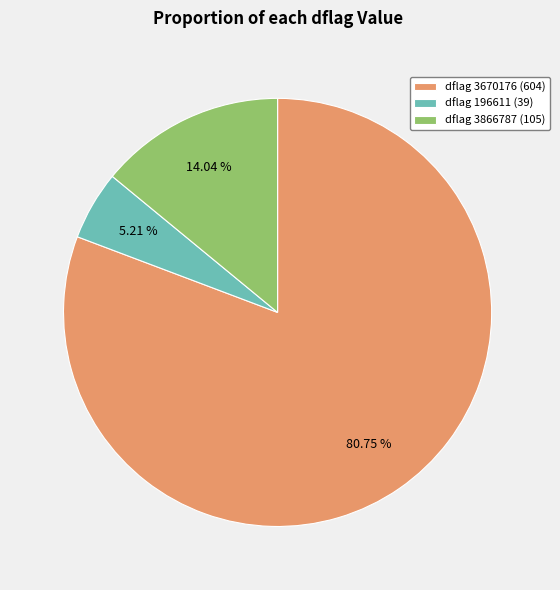

To the nearest percent, what is the difference between the largest and smallest slice percentages?

76%